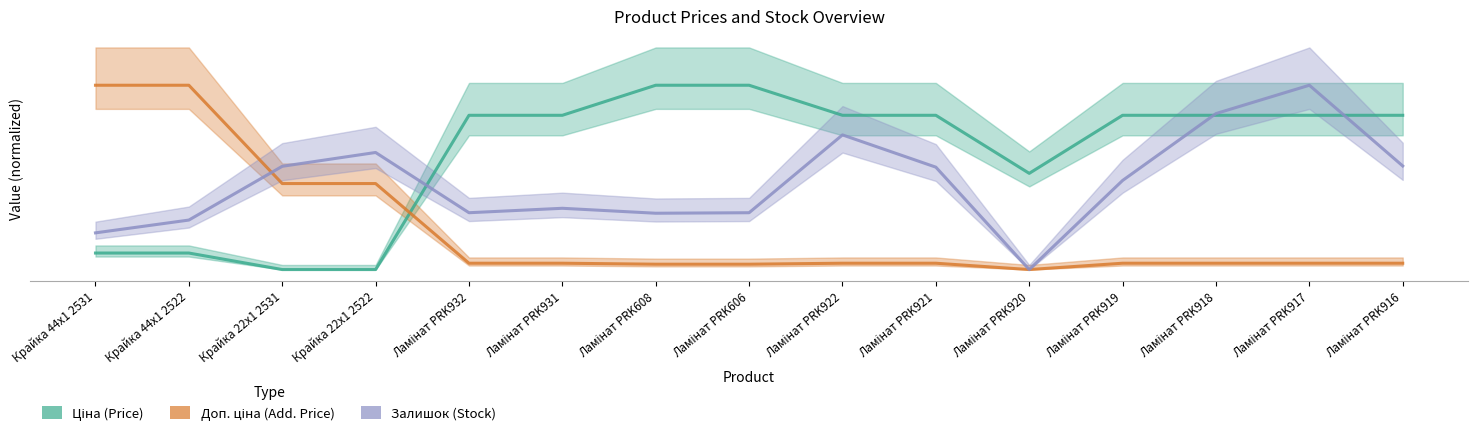

True or false: Залишок has a value of 66.4 at Крайка 44x1 2531.

False